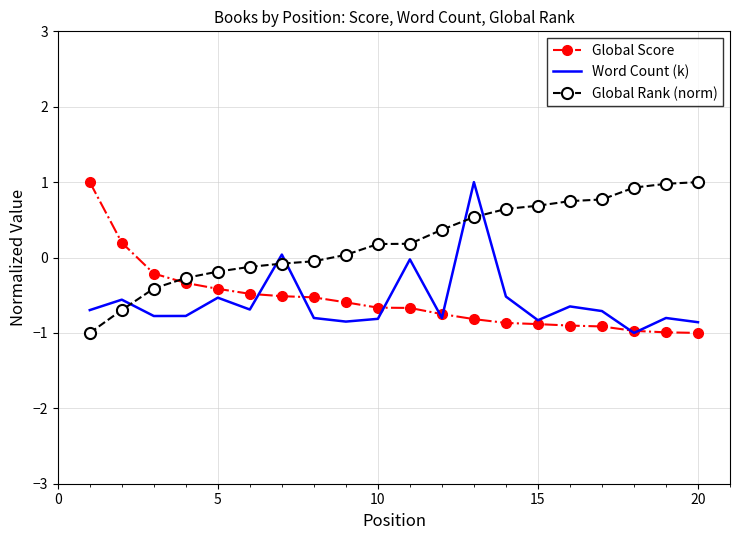

What is the maximum value shown in the chart?

1.0